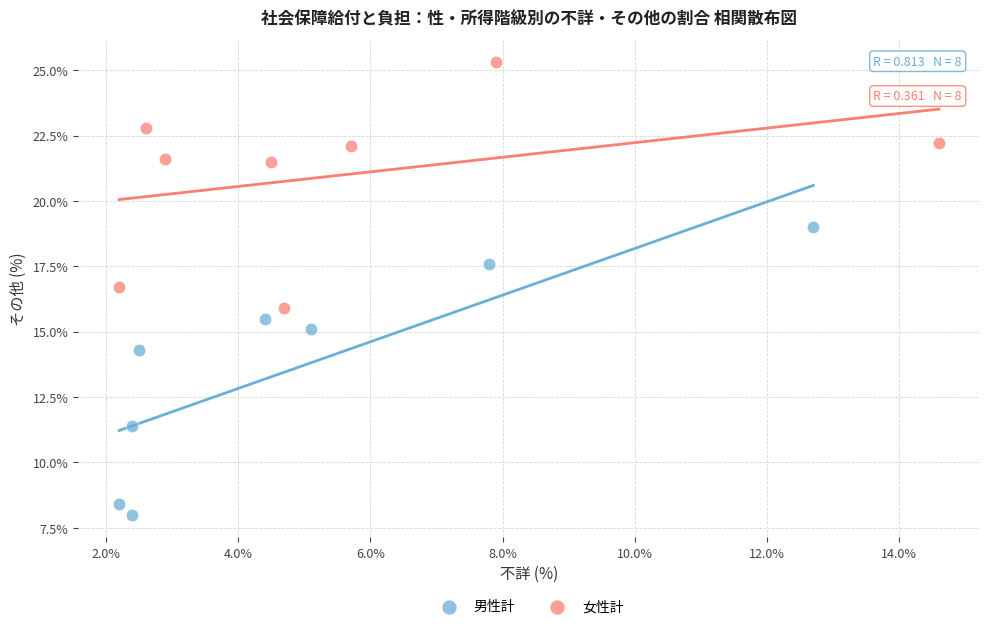

Which series reaches the maximum Y coordinate?

女性計